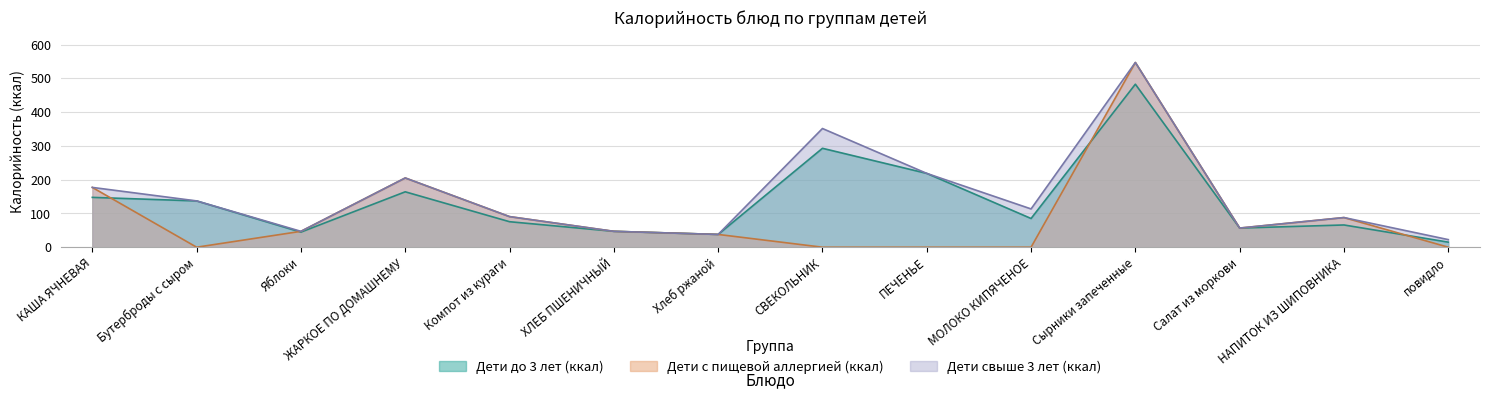

Which series changed the most between Хлеб ржаной and СВЕКОЛЬНИК?

Дети свыше 3 лет (ккал)